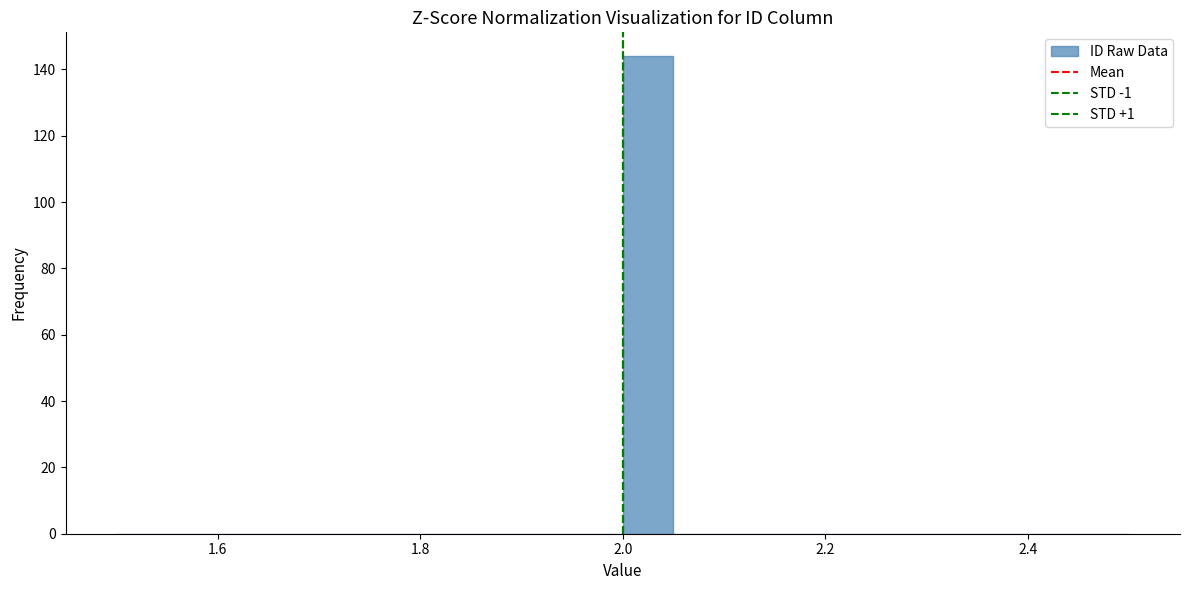

Around what value on the x-axis is the tallest bar? Give the approximate position of its centre, as read against the axis.

2.02